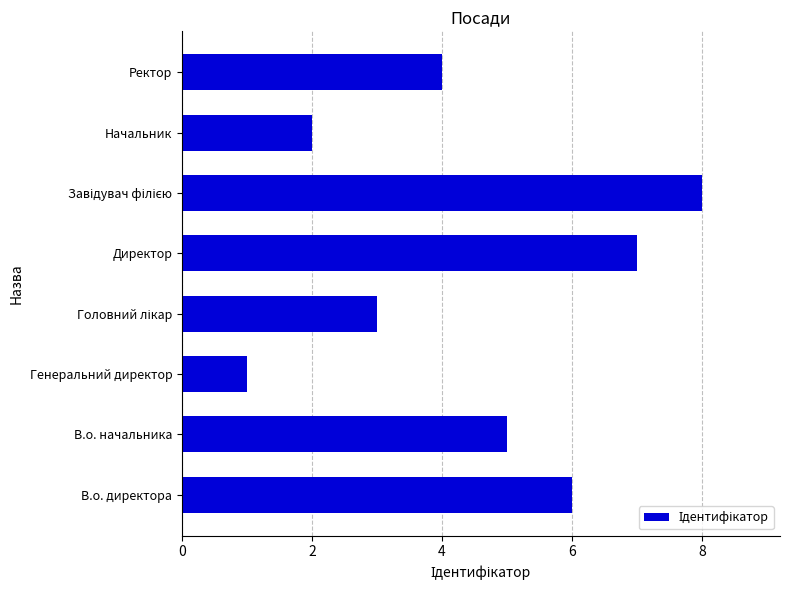

Which has a higher value, В.о. начальника or Генеральний директор?

В.о. начальника